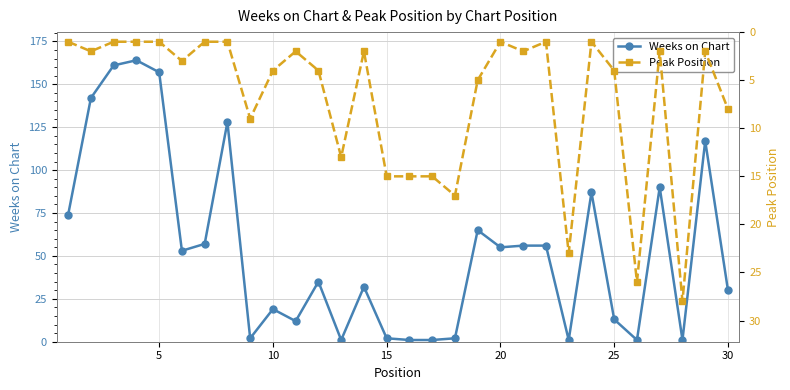

The value of Weeks on Chart at 25 is 13. True or false?

True